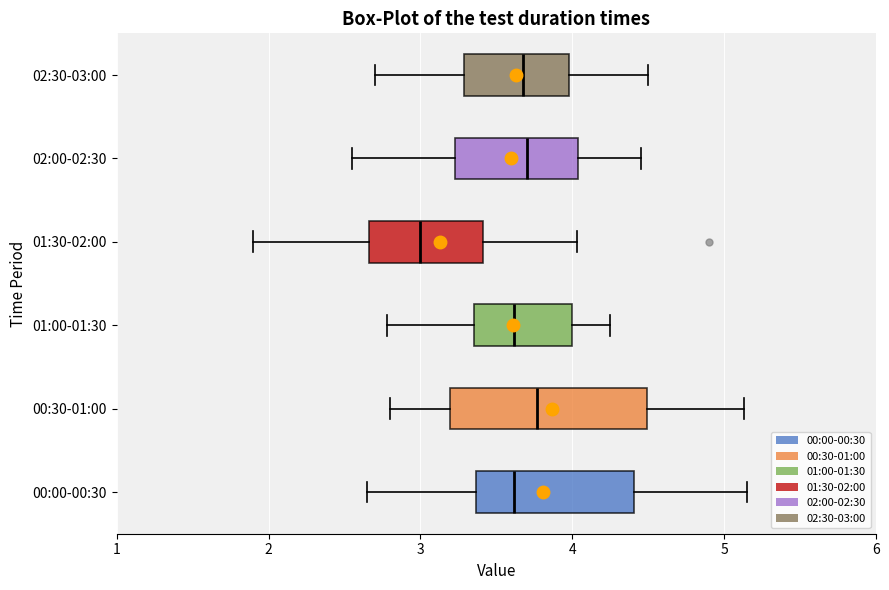

Which box is the widest, from its left edge to its right edge?

00:30-01:00